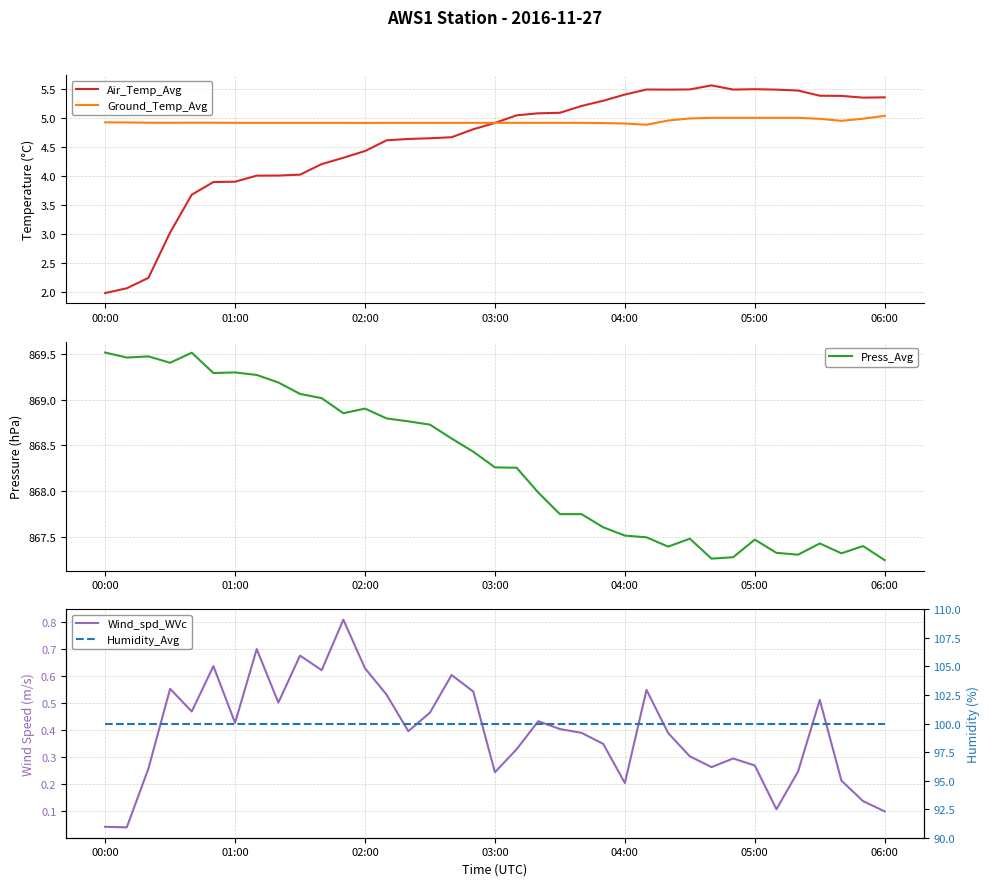

The Ground_Temp_Avg series shows 4.9 at 04:00. True or false?

True